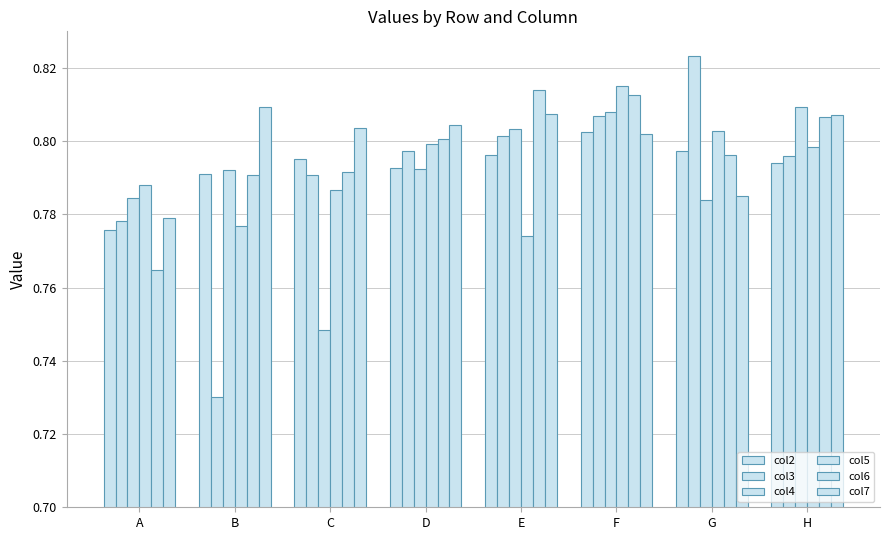

Count the number of data series in this chart.

6